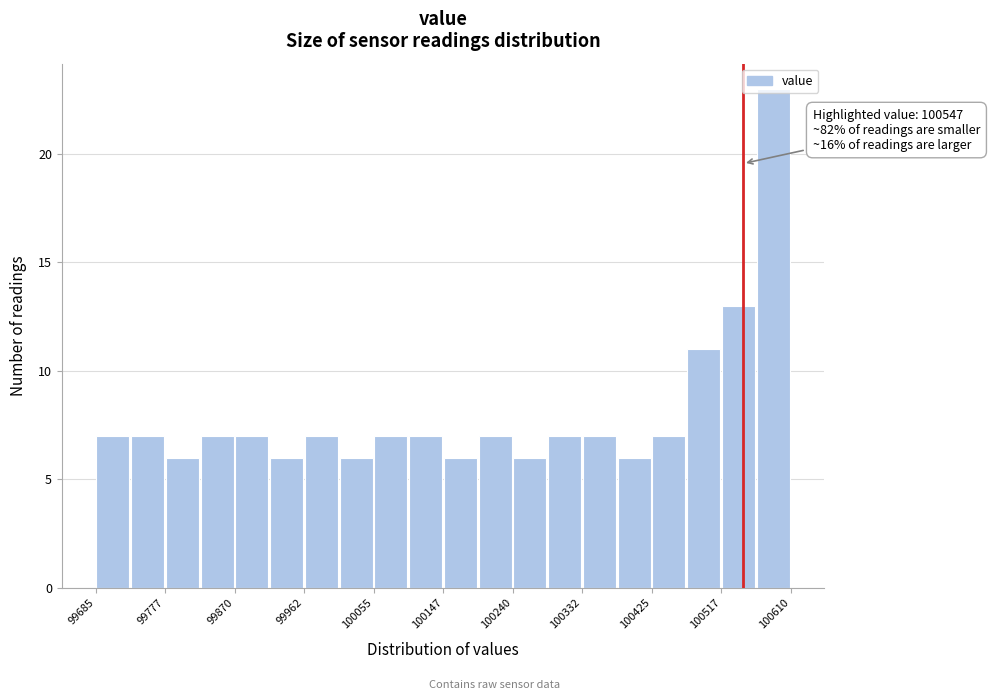

Which range on the x-axis has the tallest bar?

100560 to 100610